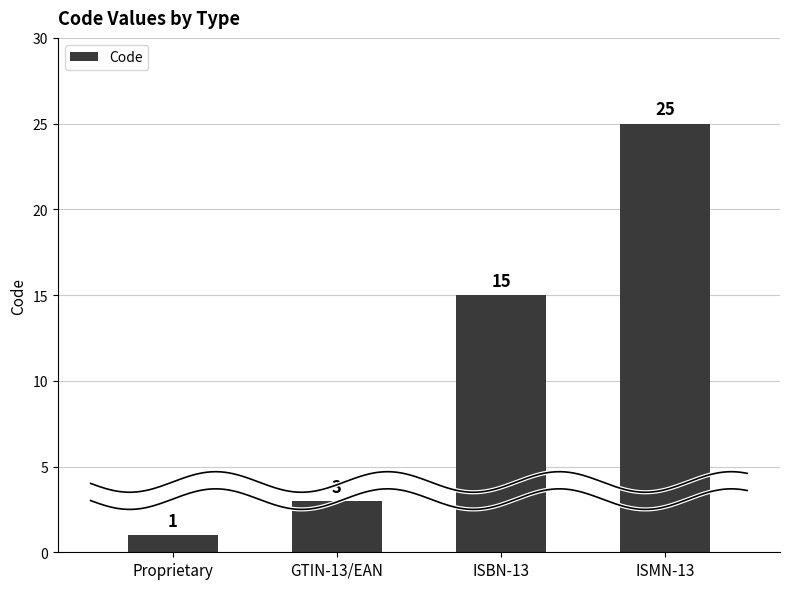

What is the difference between the values at GTIN-13/EAN and ISMN-13?

22